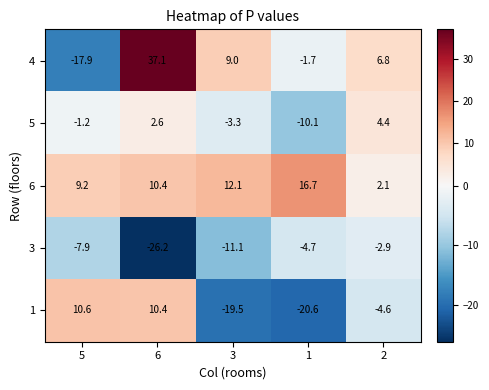

Which series changed the most between 5 and 2?

4